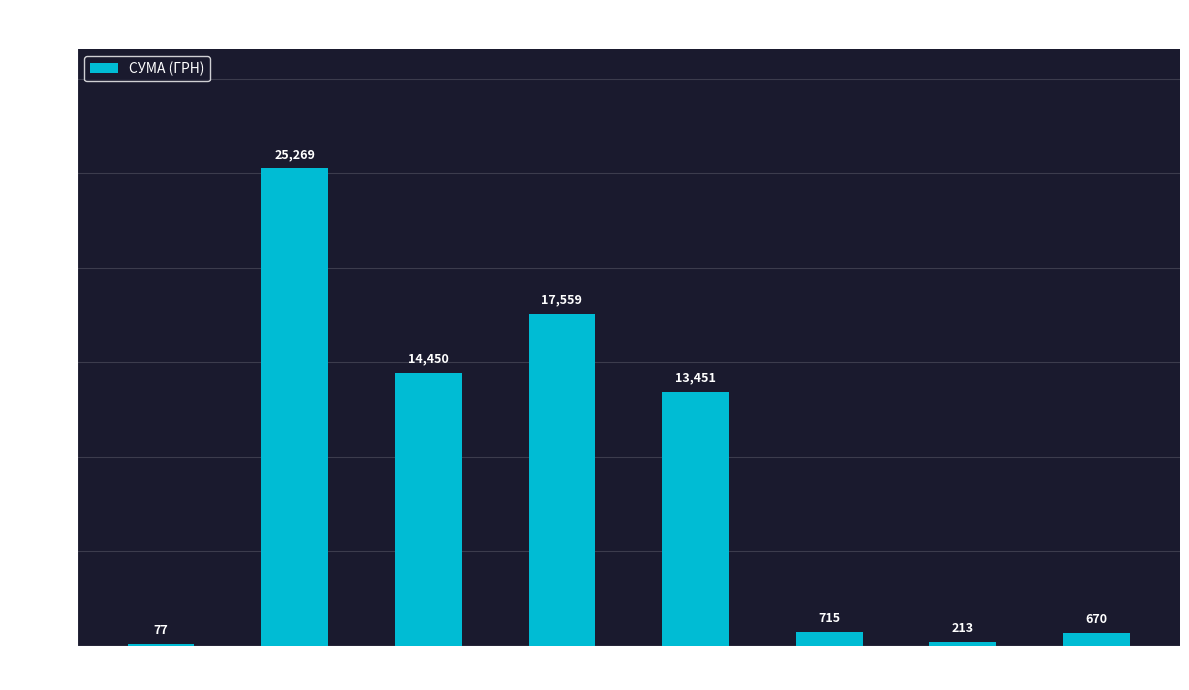

What is the sum of all values?

72404.0